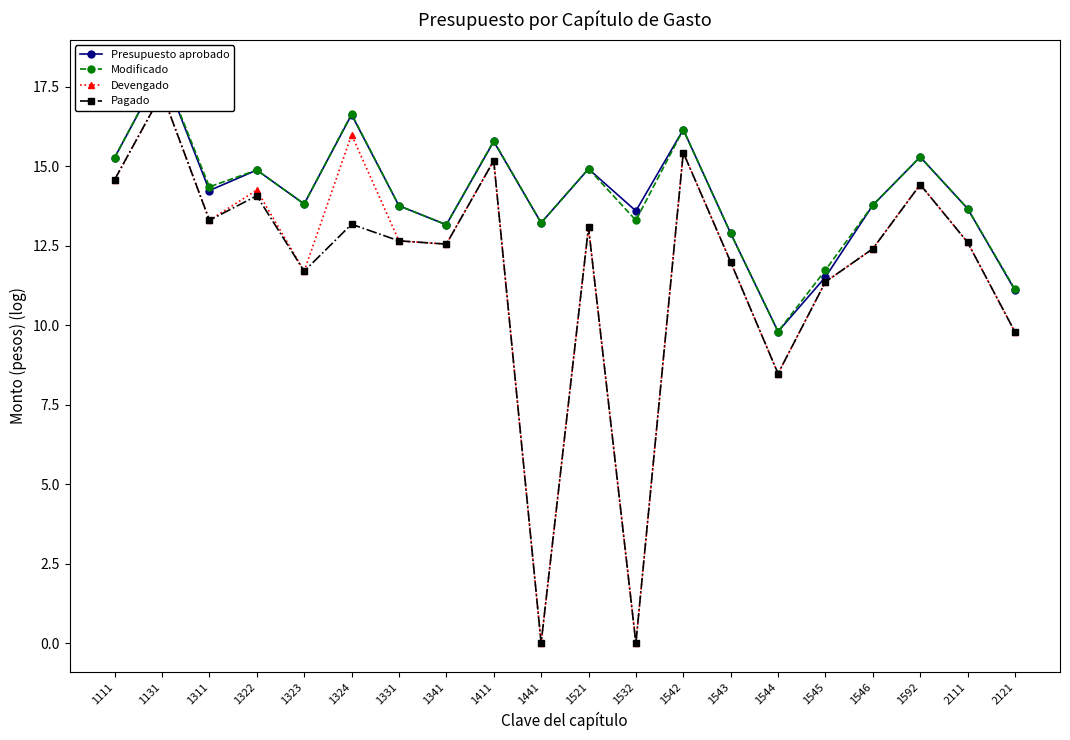

In Pagado, how many points are higher than both neighbors (excluding endpoints)?

7